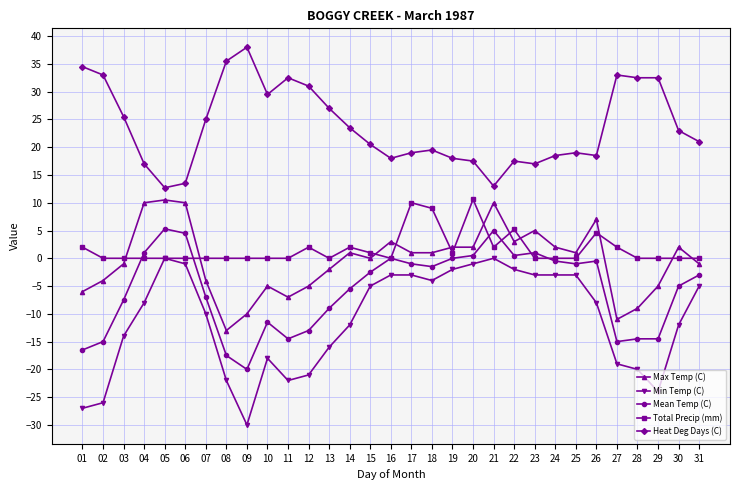

The Max Temp (C) series shows 5.0 at 23. True or false?

True